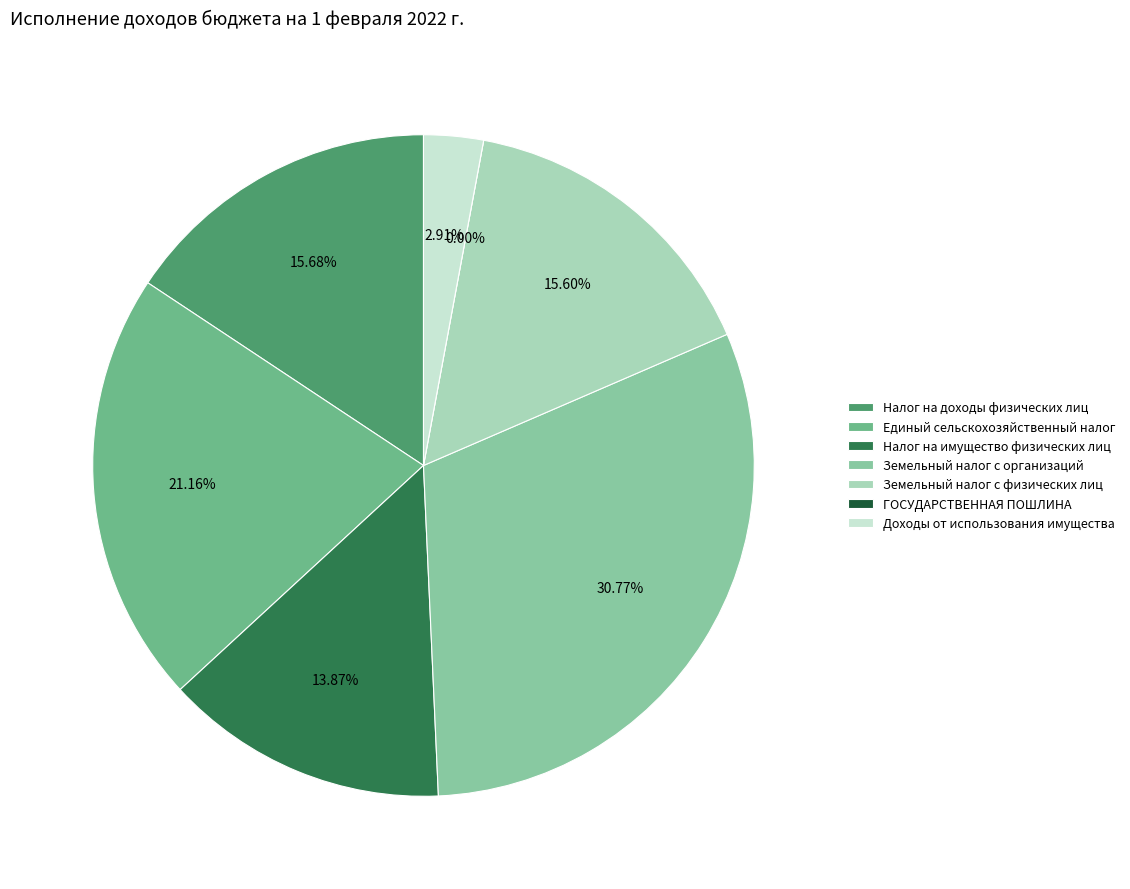

Is it true that Земельный налог с физических лиц is 16% of the pie?

True